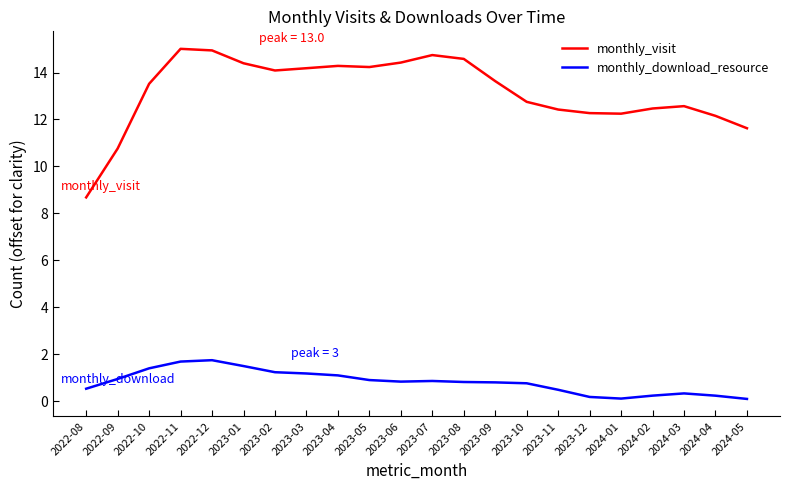

True or false: monthly_visit has more than 0 points higher than both neighbors.

True